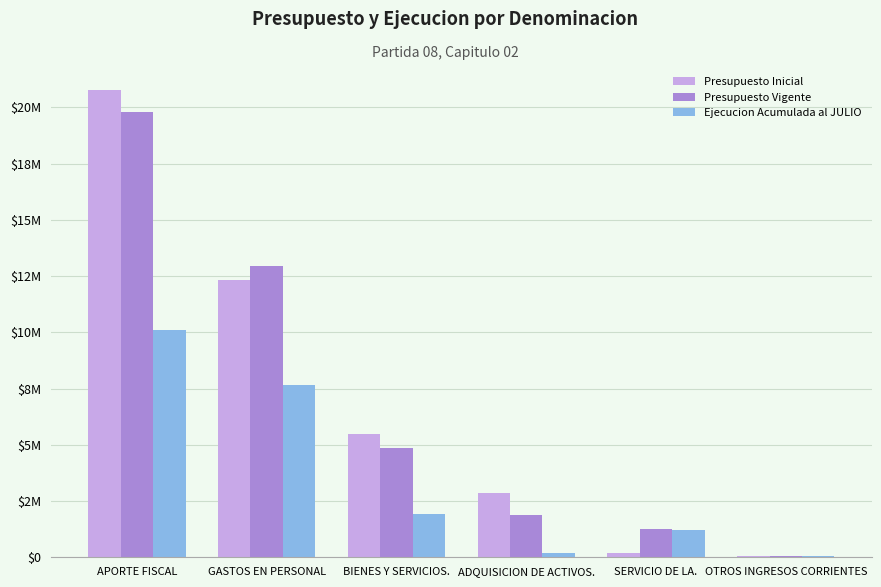

What is the maximum value shown in the chart?

20757817